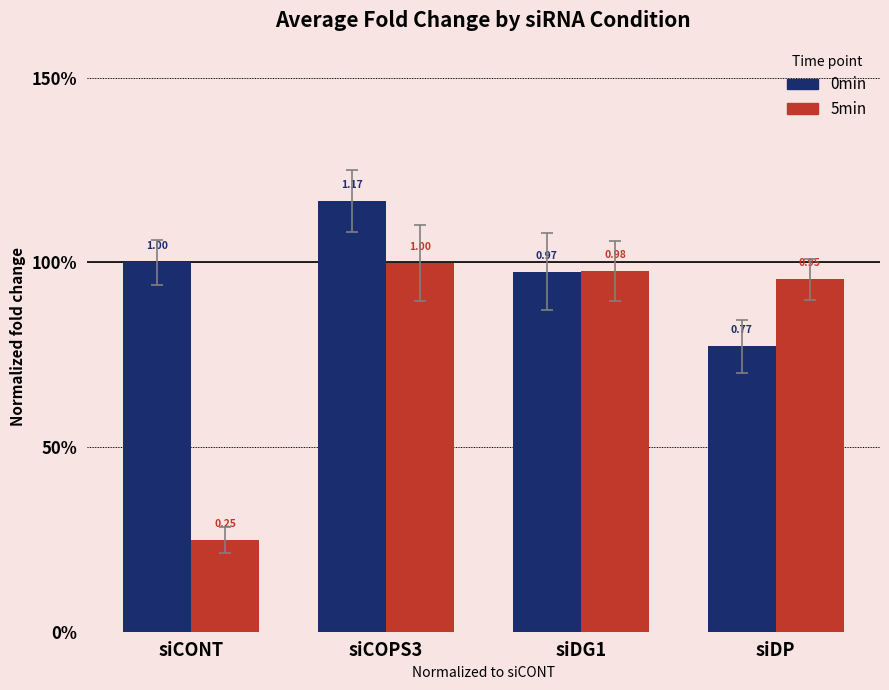

What are all the series names shown in the legend?

0min, 5min